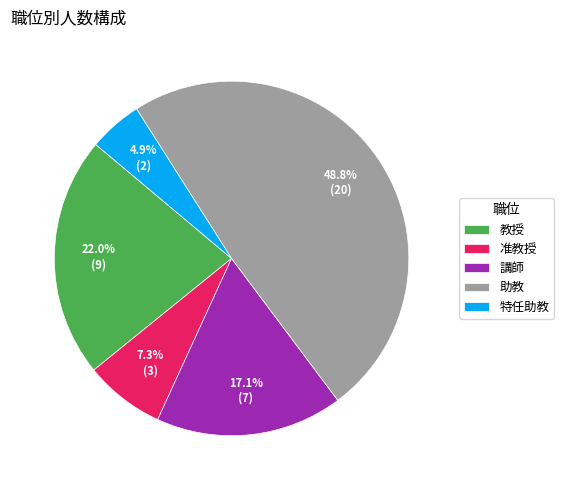

What percentage is the 准教授 slice, to the nearest percent?

7%